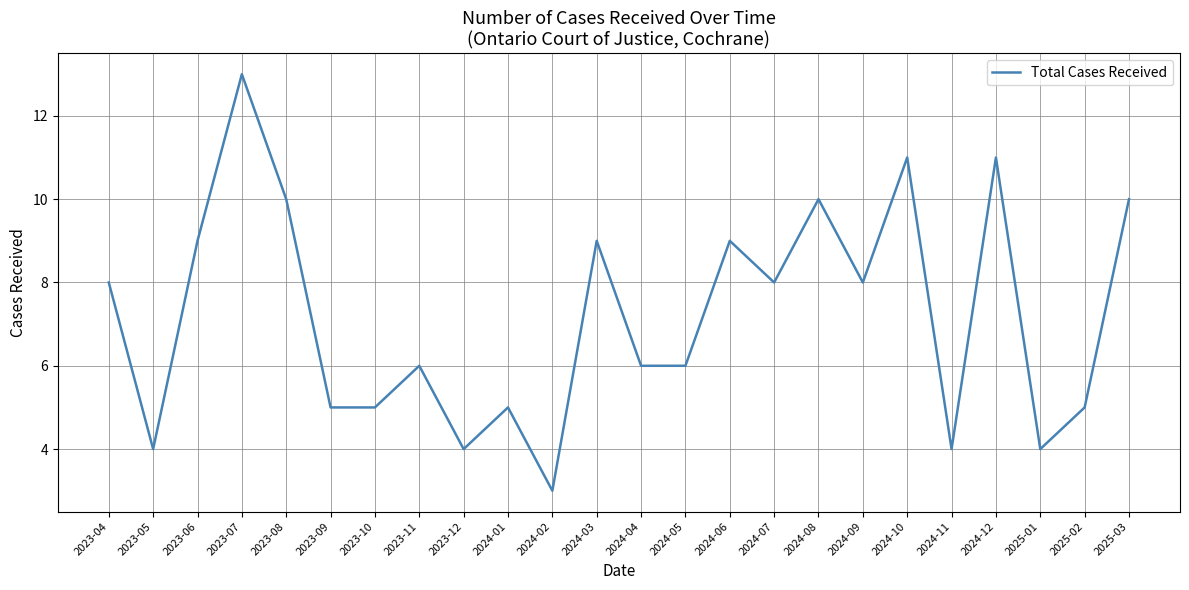

Reading left to right, transcribe all the data shown in this chart.

2023-04=8	2023-05=4	2023-06=9	2023-07=13	2023-08=10	2023-09=5	2023-10=5	2023-11=6	2023-12=4	2024-01=5	2024-02=3	2024-03=9	2024-04=6	2024-05=6	2024-06=9	2024-07=8	2024-08=10	2024-09=8	2024-10=11	2024-11=4	2024-12=11	2025-01=4	2025-02=5	2025-03=10